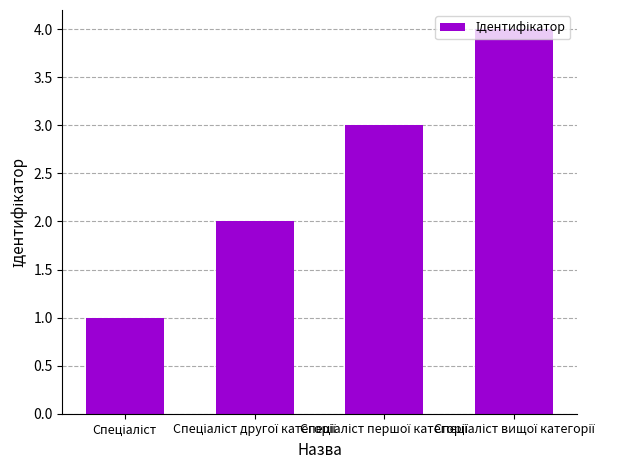

How many bars are there in total?

4